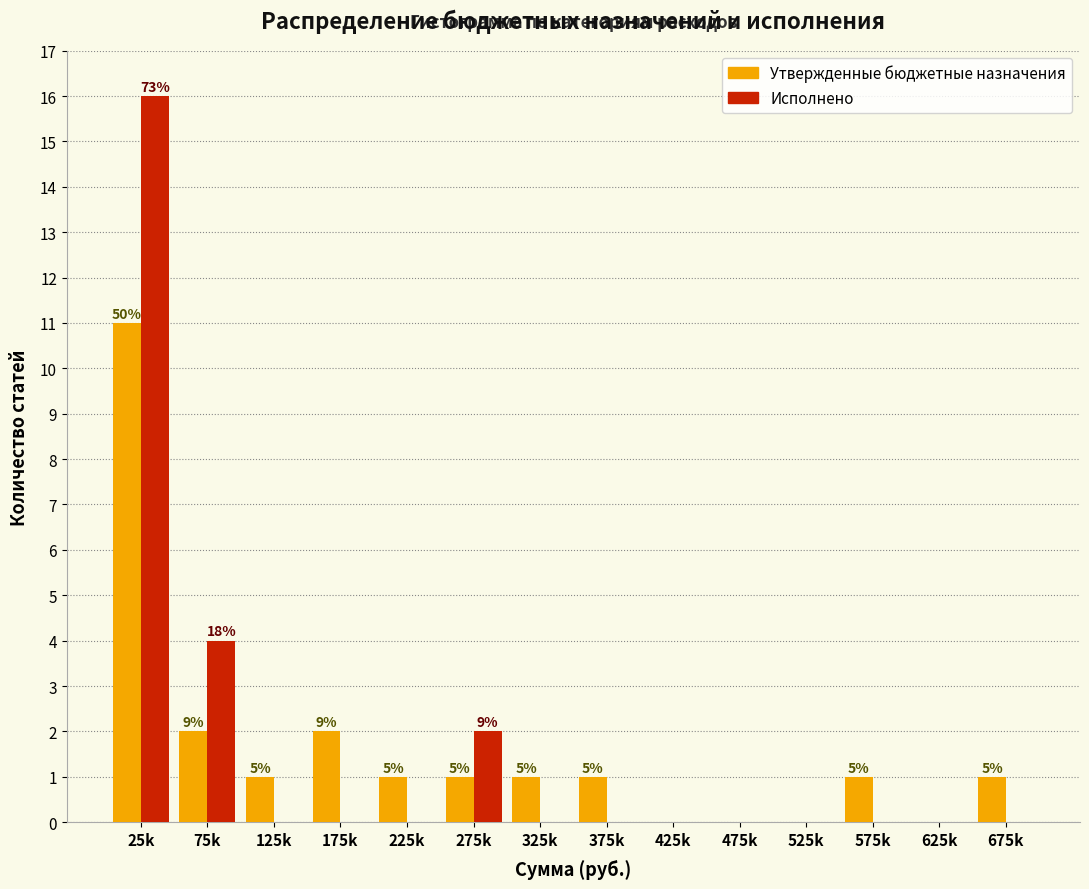

Reading left to right, extract all data points from this chart.

Утвержденные бюджетные назначения: 25k=11	75k=2	125k=1	175k=2	225k=1	275k=1	325k=1	375k=1	425k=0	475k=0	525k=0	575k=1	625k=0	675k=1
Исполнено: 25k=16	75k=4	125k=0	175k=0	225k=0	275k=2	325k=0	375k=0	425k=0	475k=0	525k=0	575k=0	625k=0	675k=0